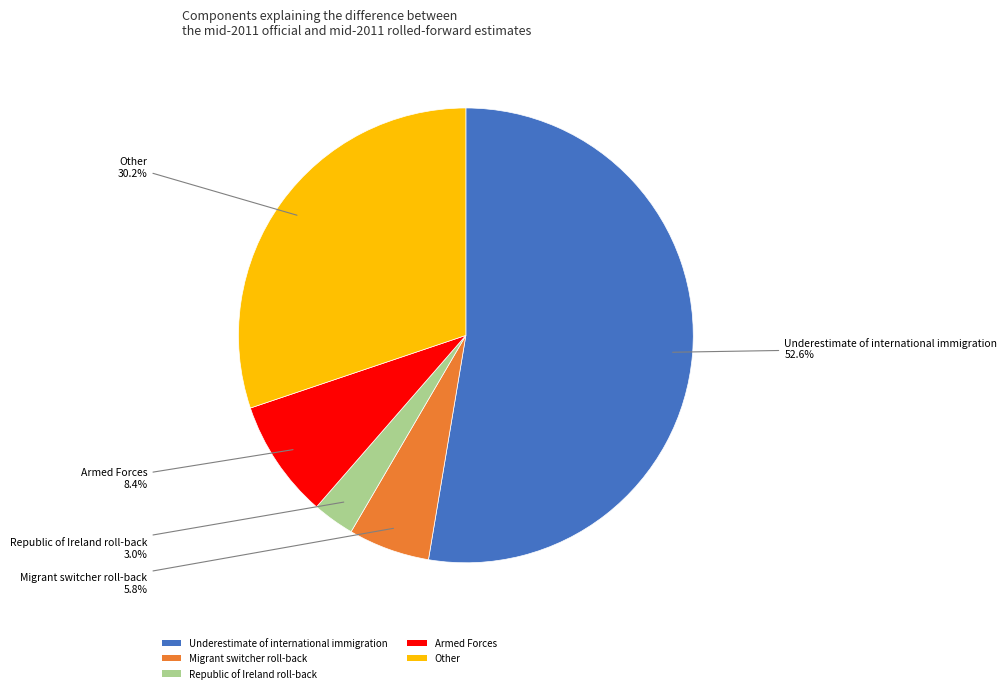

Does Armed Forces represent more than half of the total?

No